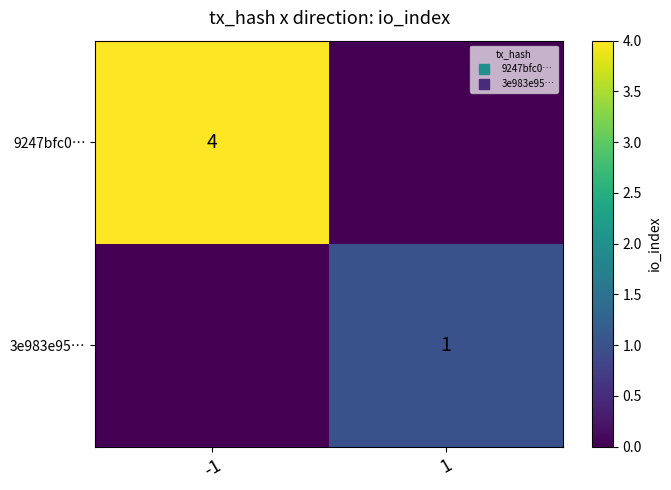

Which series has the largest total across all categories?

9247bfc0…